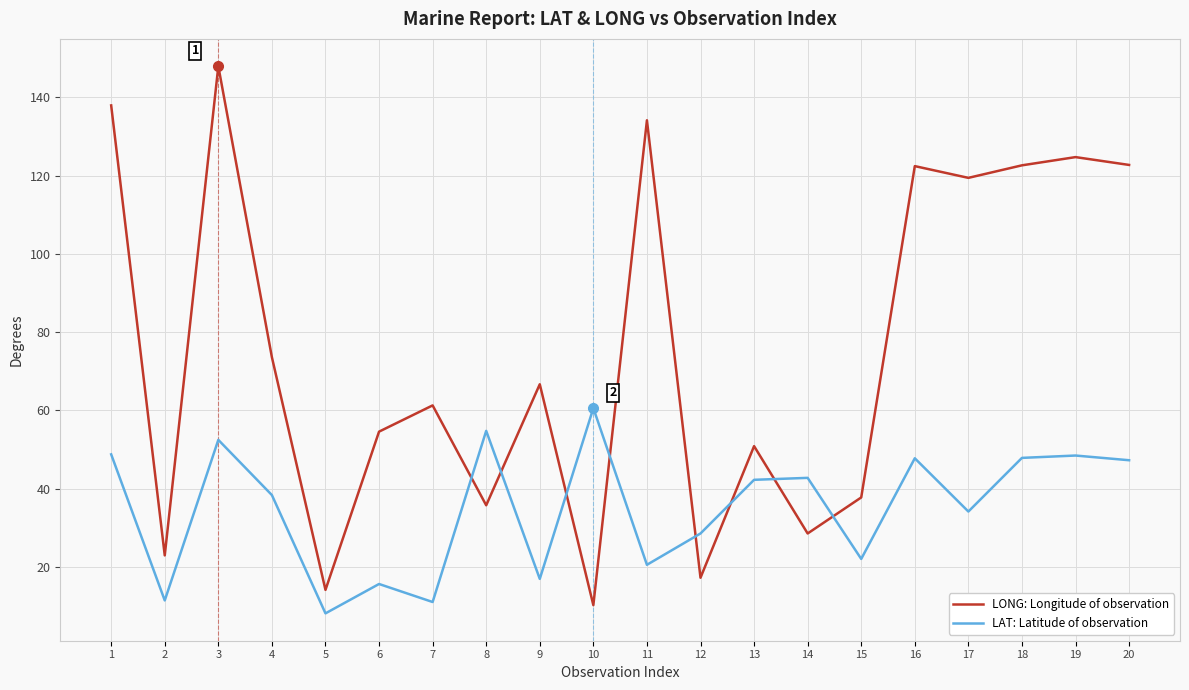

Is it true that LONG: Longitude of observation equals 10.3 at 10?

True